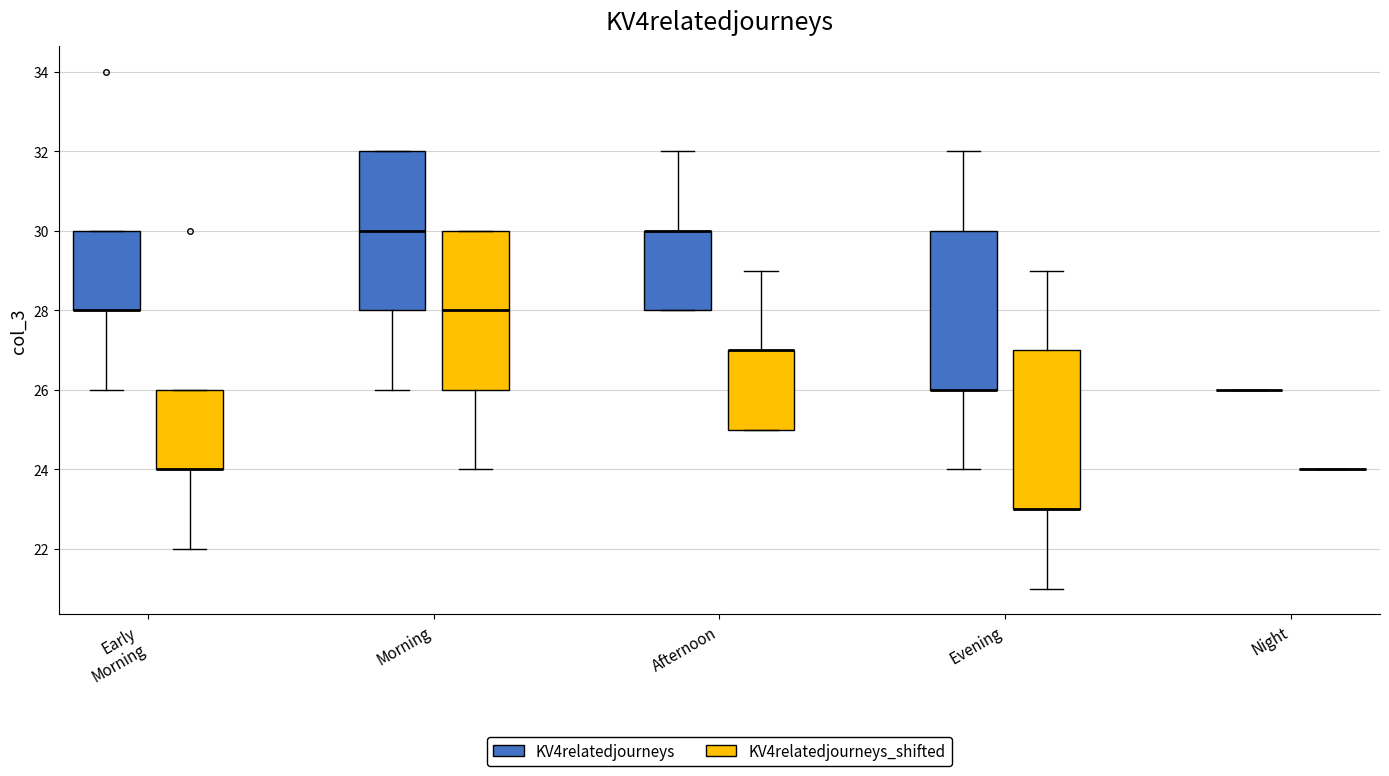

Where does the upper whisker of the box for Afternoon (KV4relatedjourneys) end on the y-axis? The values are not printed on the chart, so give them approximately, as read against the axis.

32